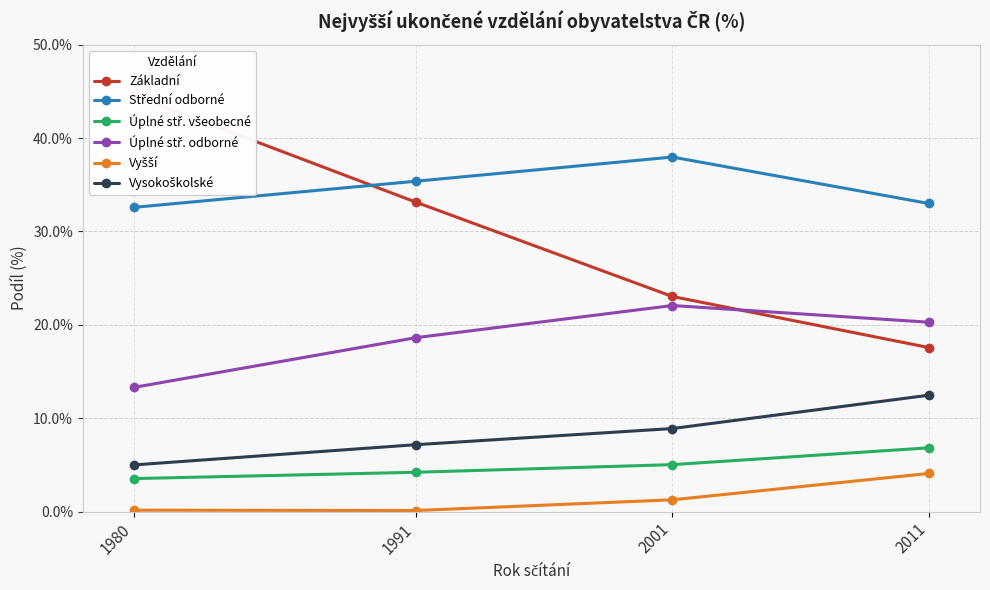

True or false: Střední odborné has a value of 7.8 at 2011.

False